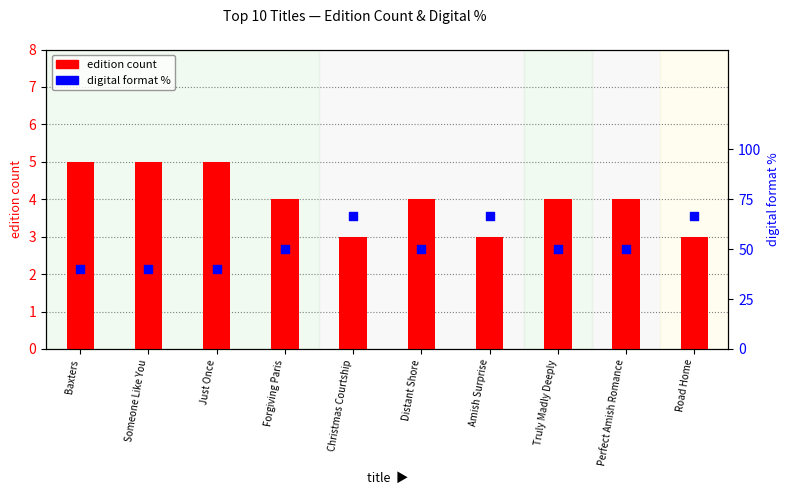

At how many categories does at least one series exceed 17?

10